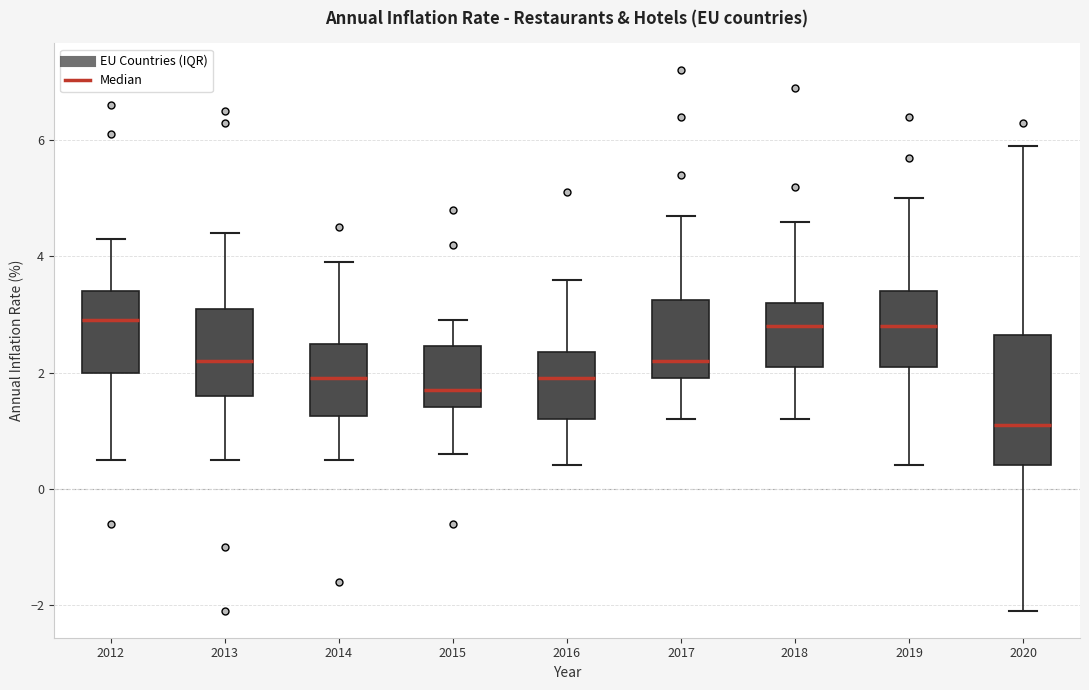

Reading left to right, read every box against the y-axis: the position of its median line, the range the box covers, and the ends of its whiskers. The values are not printed on the chart, so give them approximately, as read against the axis.

2012: median 3.0, box 2.0 to 3.4, whiskers 0.6 to 4.4
2013: median 2.2, box 1.6 to 3.2, whiskers 0.6 to 4.4
2014: median 2.0, box 1.2 to 2.6, whiskers 0.6 to 4.0
2015: median 1.8, box 1.4 to 2.4, whiskers 0.6 to 3.0
2016: median 2.0, box 1.2 to 2.4, whiskers 0.4 to 3.6
2017: median 2.2, box 2.0 to 3.2, whiskers 1.2 to 4.8
2018: median 2.8, box 2.2 to 3.2, whiskers 1.2 to 4.6
2019: median 2.8, box 2.2 to 3.4, whiskers 0.4 to 5.0
2020: median 1.2, box 0.4 to 2.6, whiskers -2.0 to 6.0